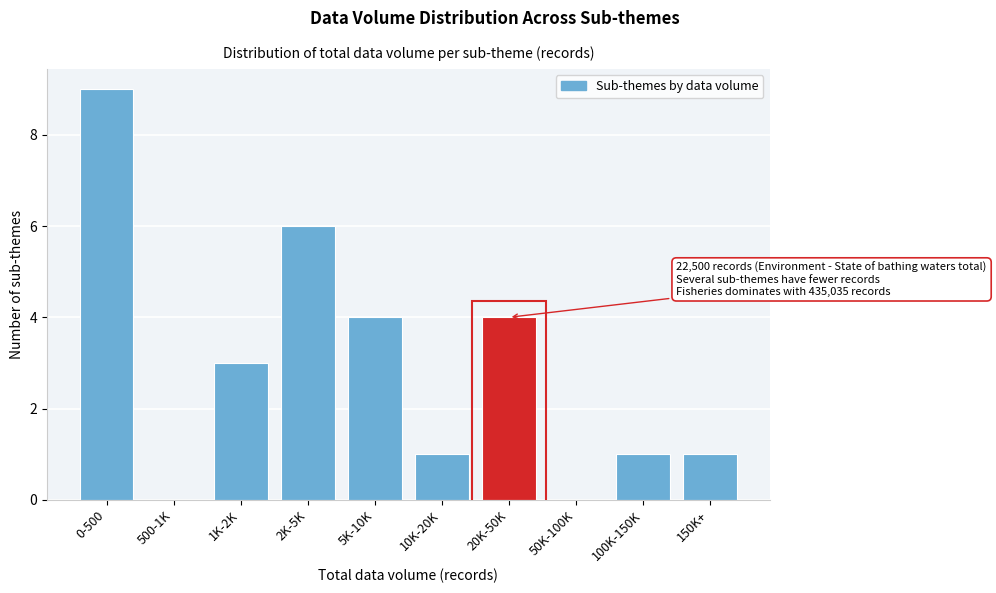

Reading right to left, what are all the values shown in this chart?

150K+=1	100K-150K=1	50K-100K=0	20K-50K=4	10K-20K=1	5K-10K=4	2K-5K=6	1K-2K=3	500-1K=0	0-500=9